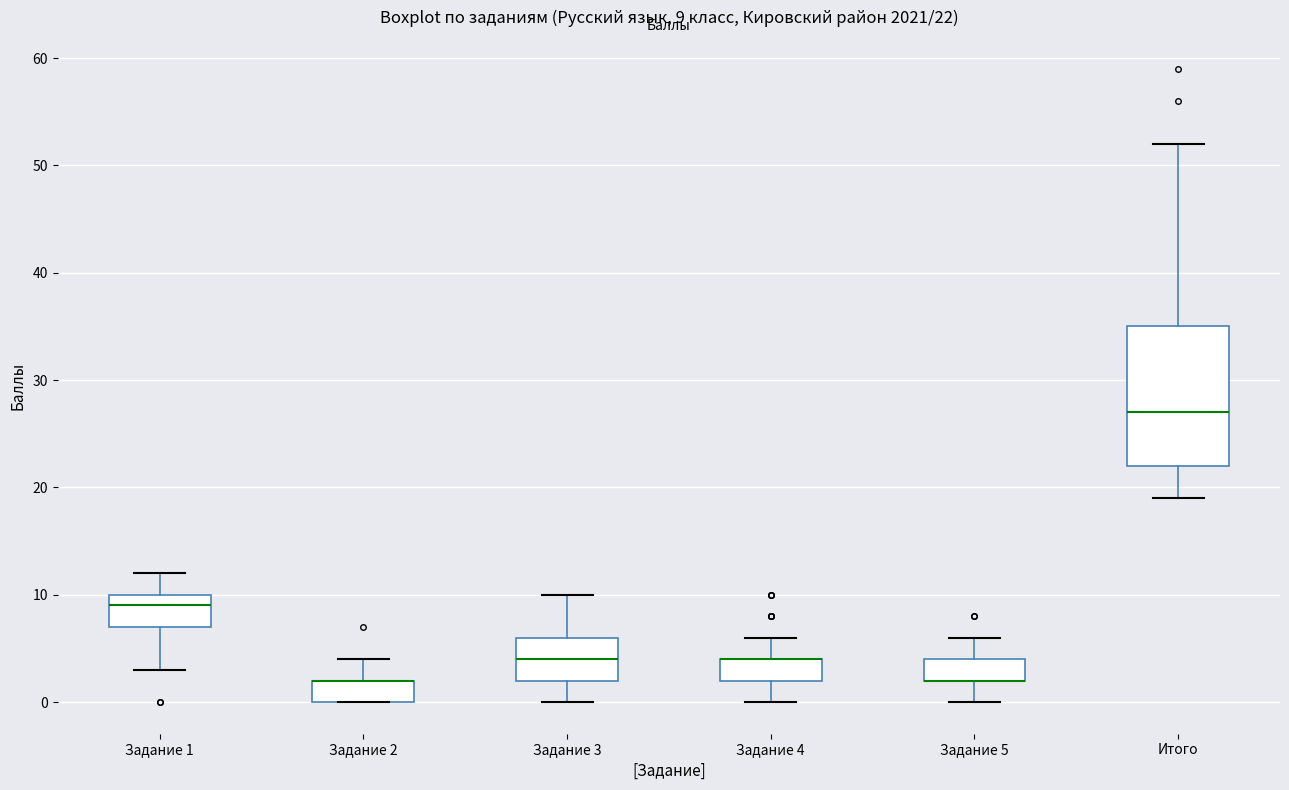

Comparing the boxes themselves (not the whiskers), which one is the tallest?

Итого